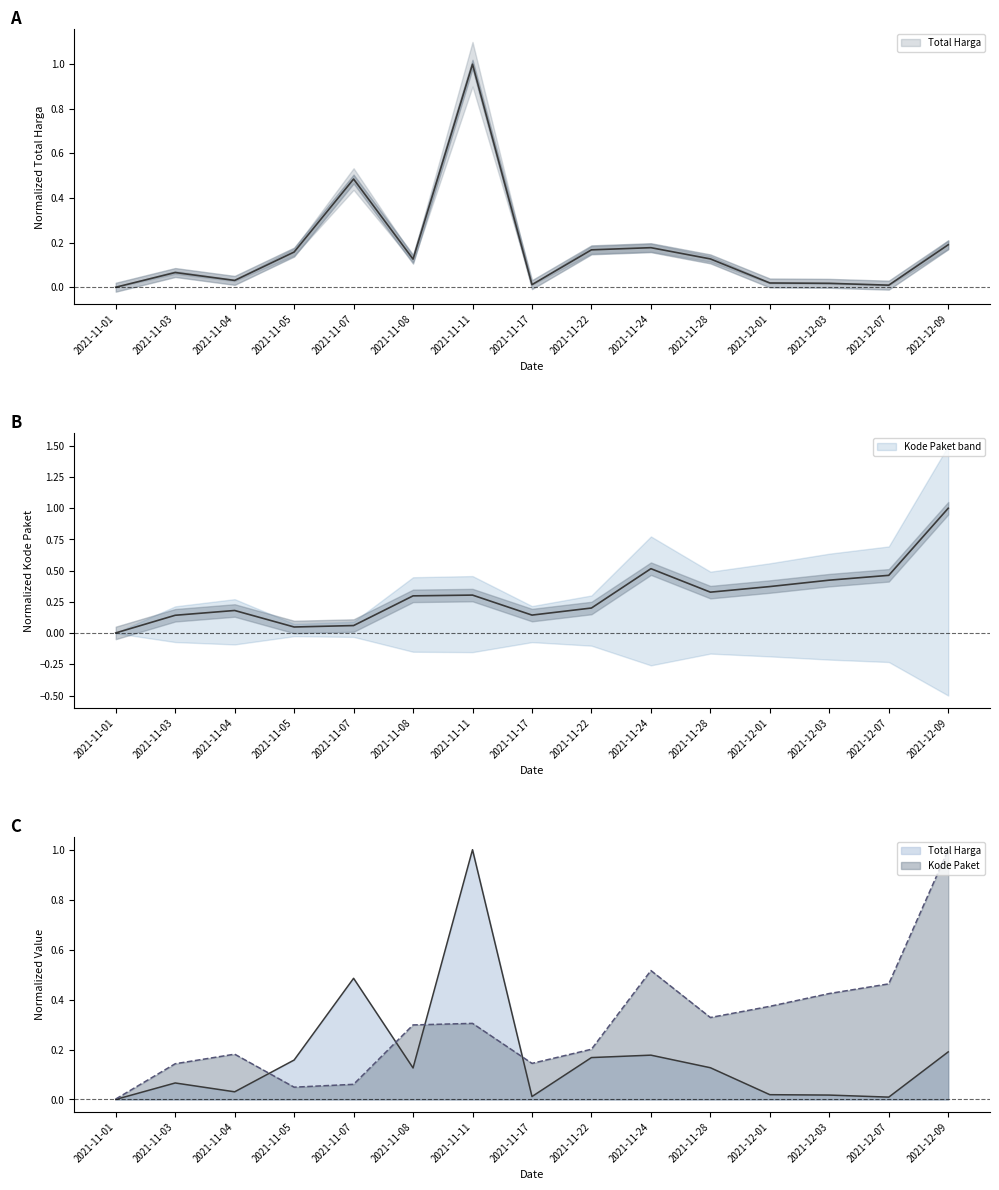

What is the total value across all series at 2021-12-03?

0.4